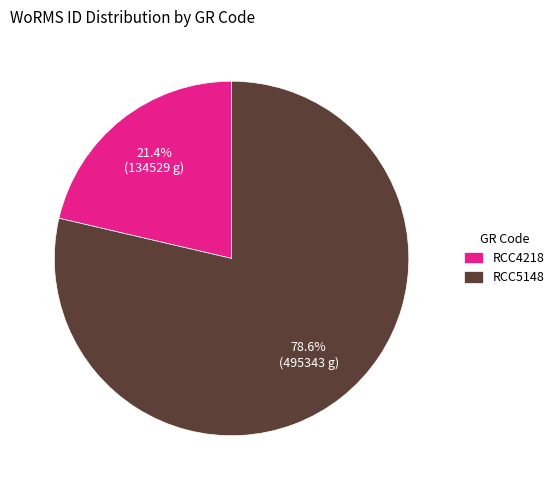

Which has a higher value, RCC5148 or RCC4218?

RCC5148